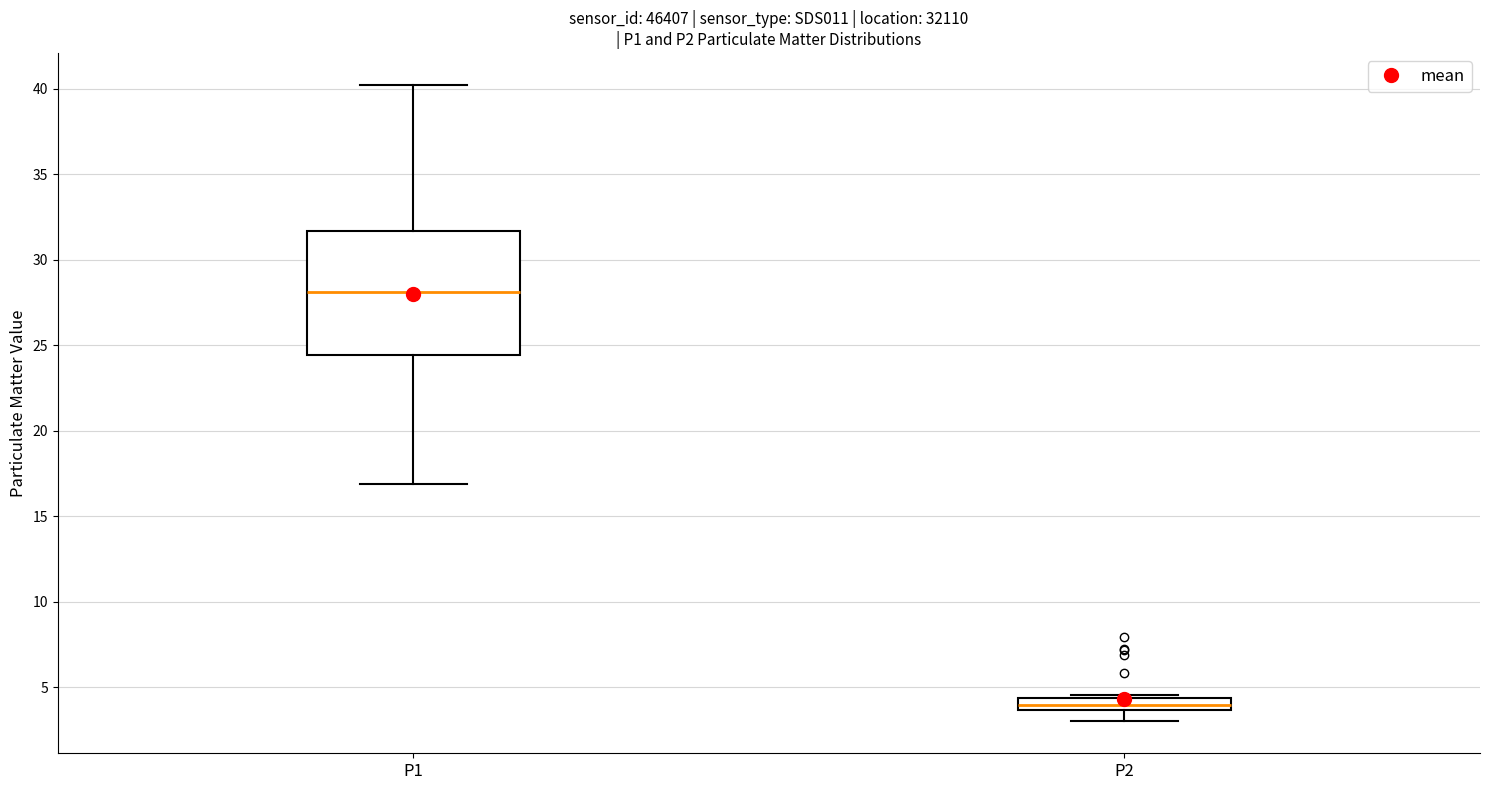

Which box has the lowest median line?

P2